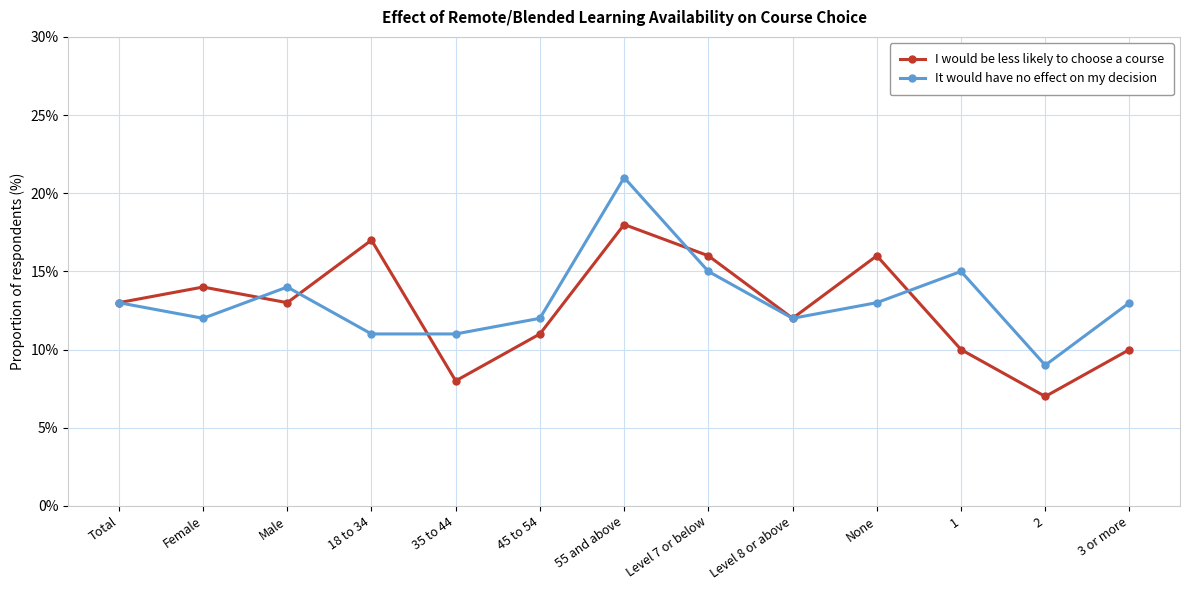

What is the difference between the maximum and second lowest values in the It would have no effect on my decision series?

10